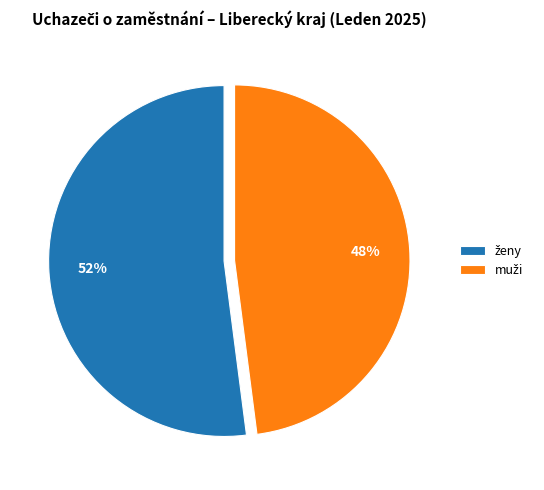

To the nearest percent, what is the difference between the largest and smallest slice percentages?

4%